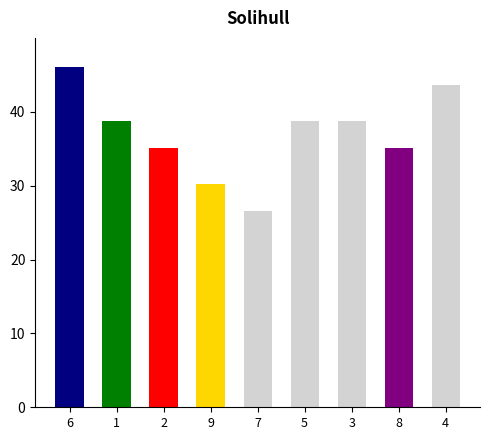

The chart shows a value of 43.6 at 4. True or false?

True